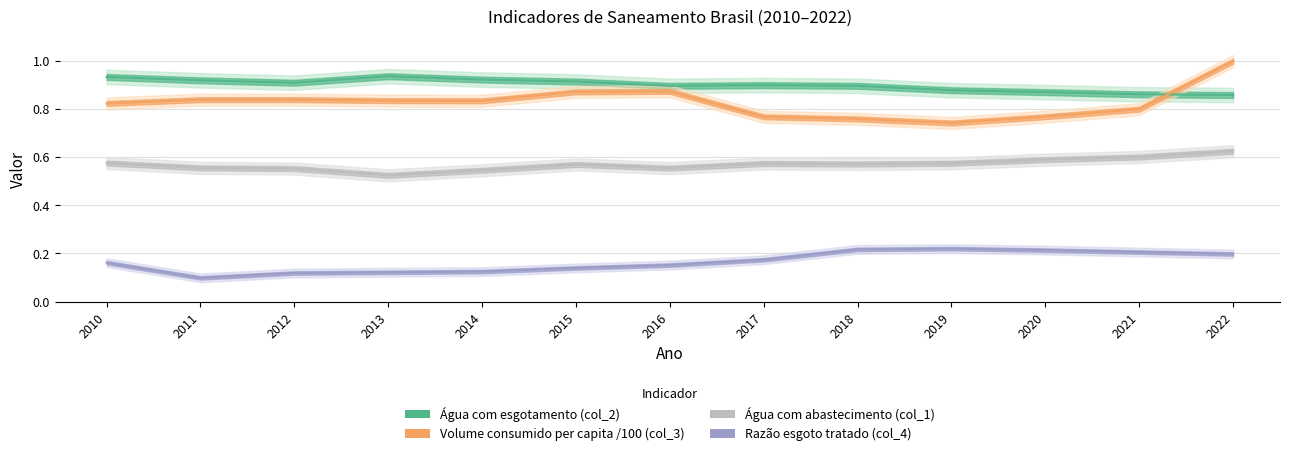

What is the value of the Razão esgoto tratado (col_4) point at the 12th from the left?

0.2